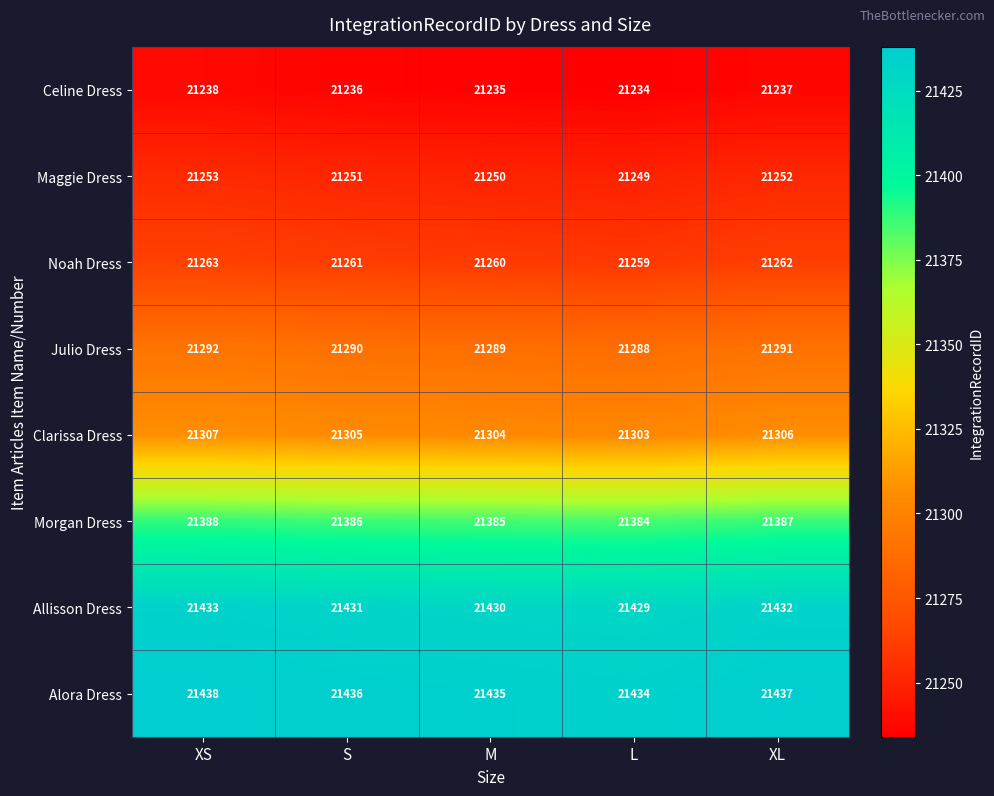

Rank the series by their maximum value, from lowest to highest.

Celine Dress, Maggie Dress, Noah Dress, Julio Dress, Clarissa Dress, Morgan Dress, Allisson Dress, Alora Dress